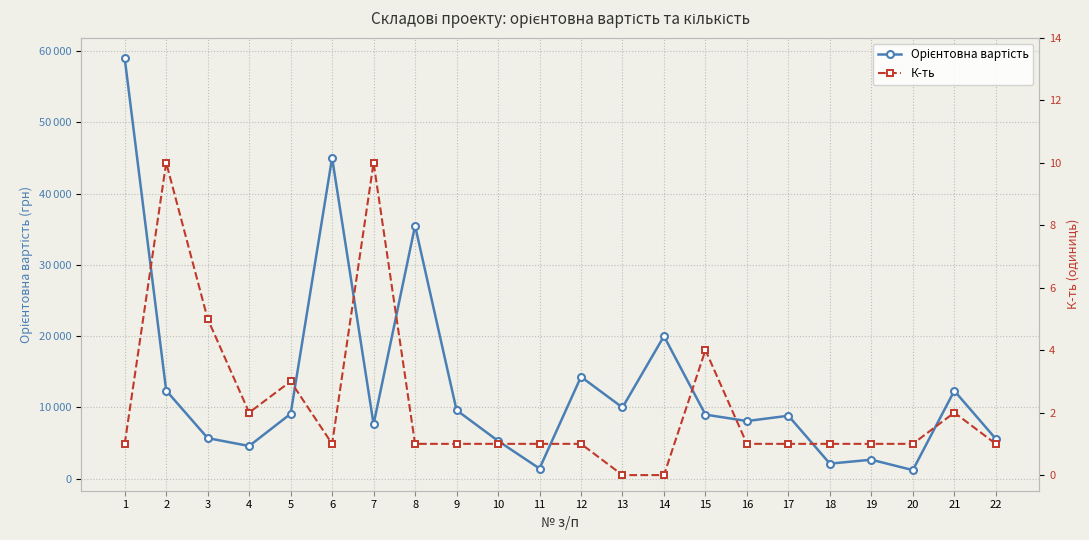

Is the value of К-ть at 13 greater than the value of Орієнтовна вартість at 10?

No